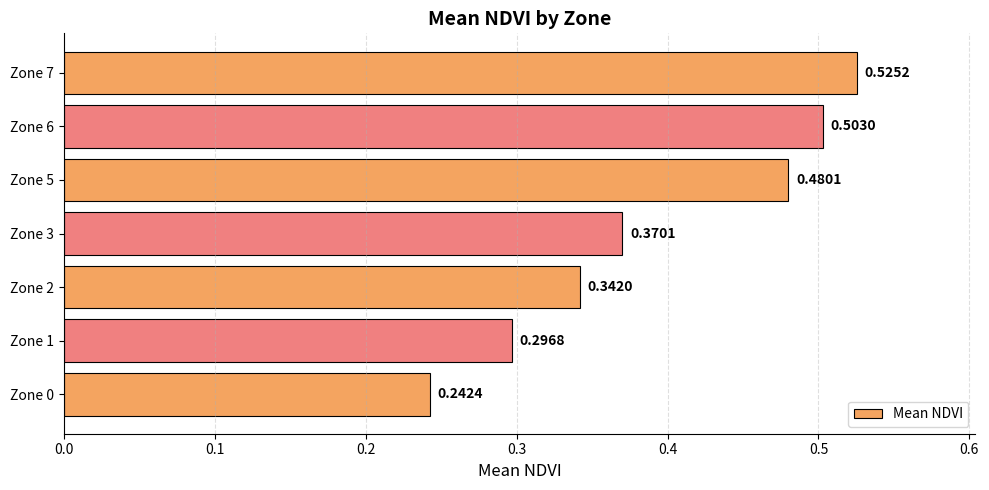

Are the bars horizontal?

Yes